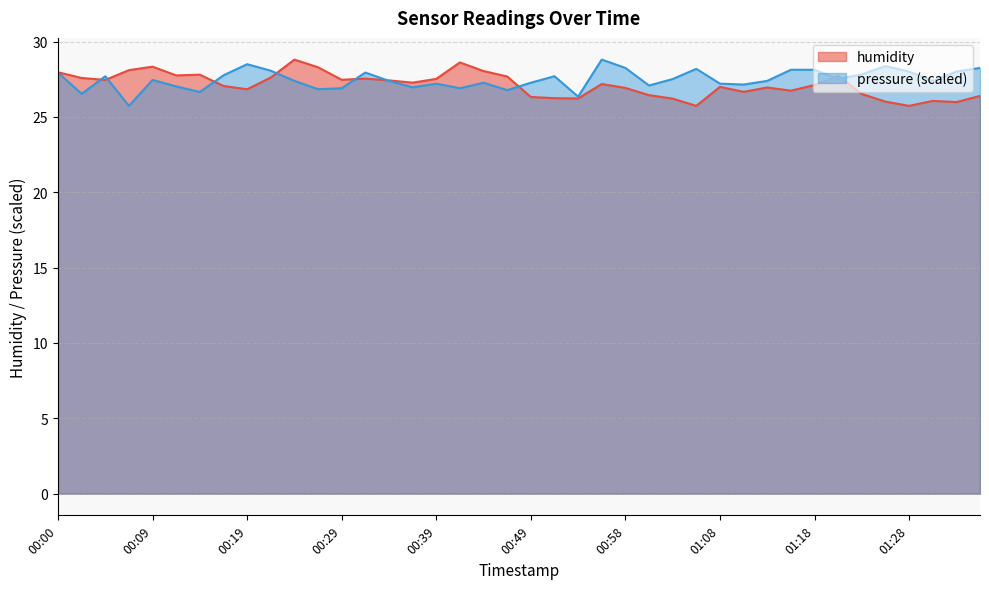

Rank the series by their average value, from lowest to highest.

humidity, pressure (scaled)